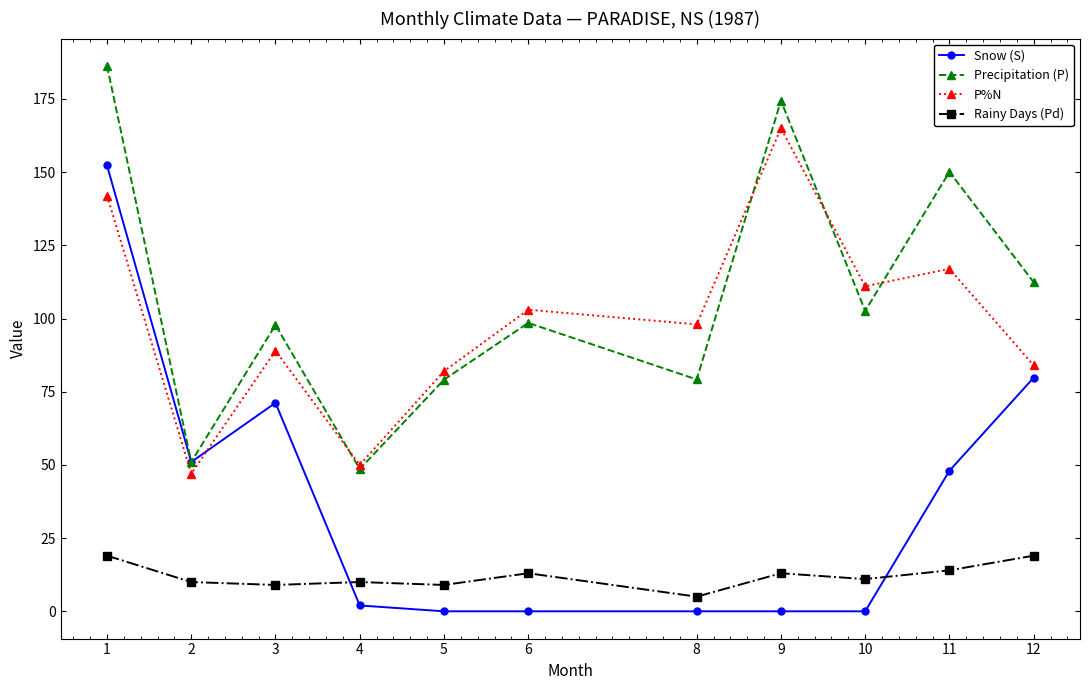

How many lines are shown in the chart?

4